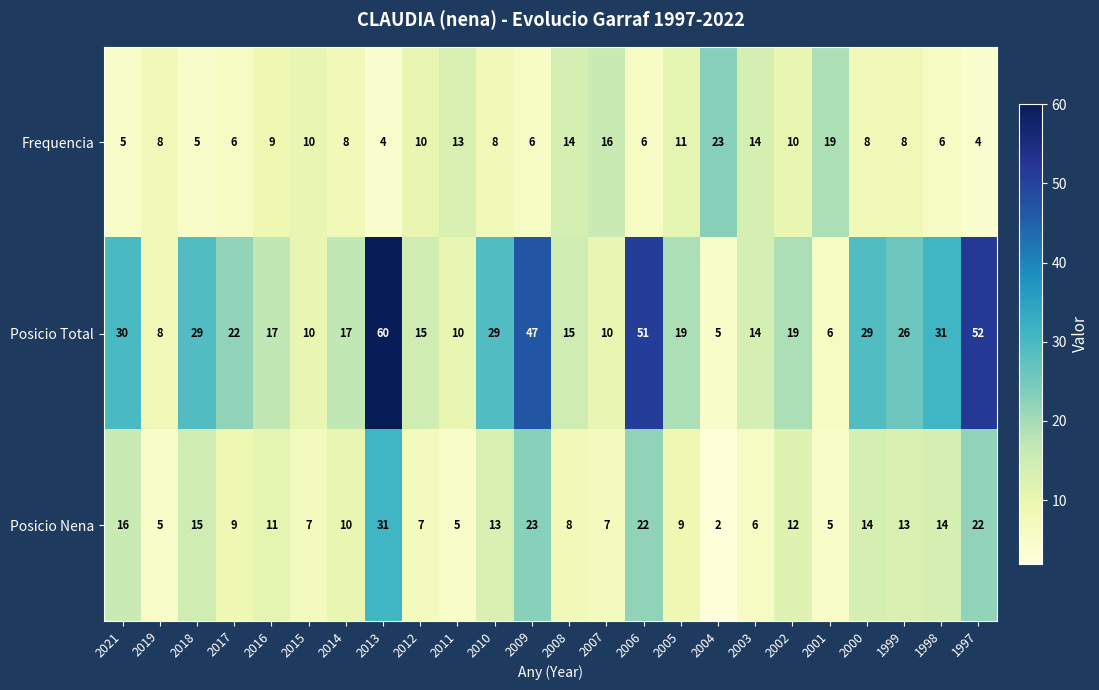

Read the Posicio Total value at 2013, to the nearest 5.

60